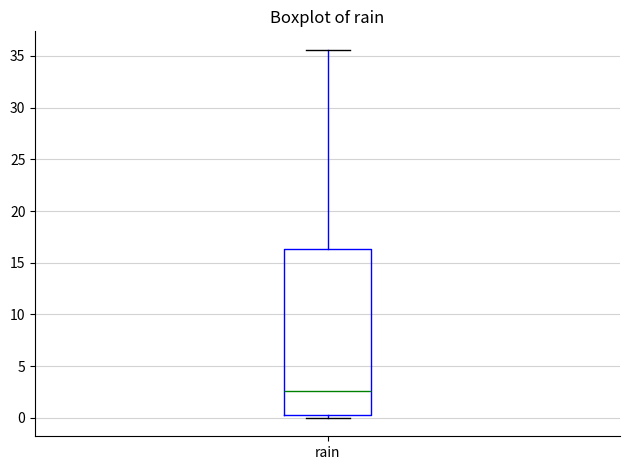

Read this box plot against the y-axis: the position of the median line, the range covered by the box, and the ends of both whiskers. The values are not printed on the chart, so give them approximately, as read against the axis.

median 2.5, box 0.5 to 16.5, whiskers 0.0 to 35.5